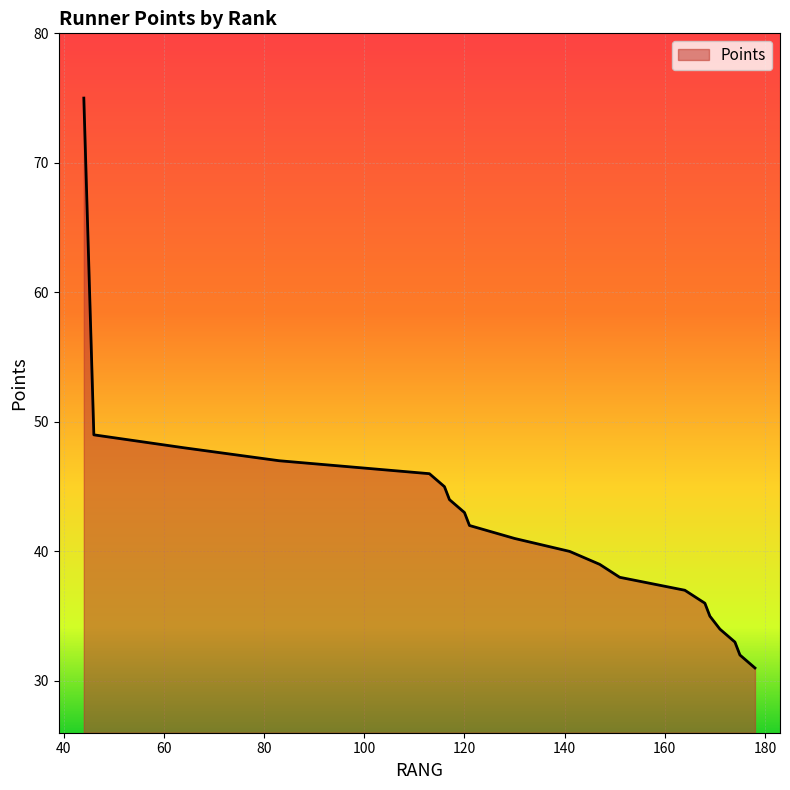

What is the minimum value shown in the chart?

31